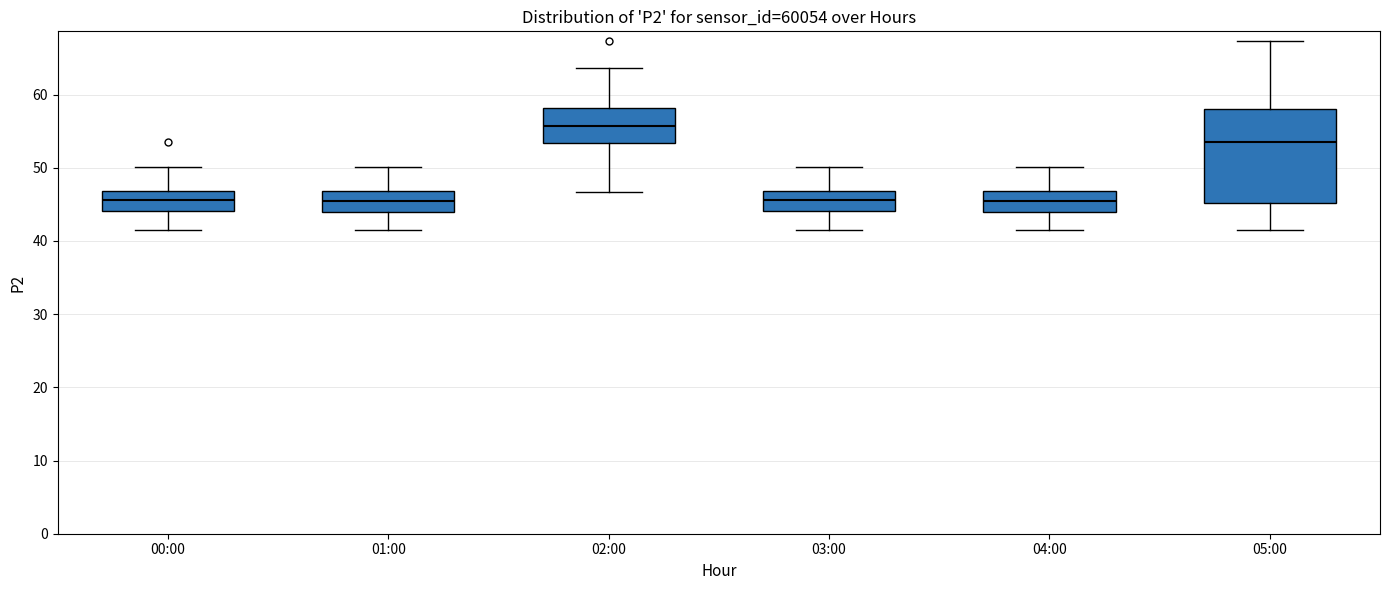

Comparing the boxes themselves (not the whiskers), which one is the tallest?

05:00